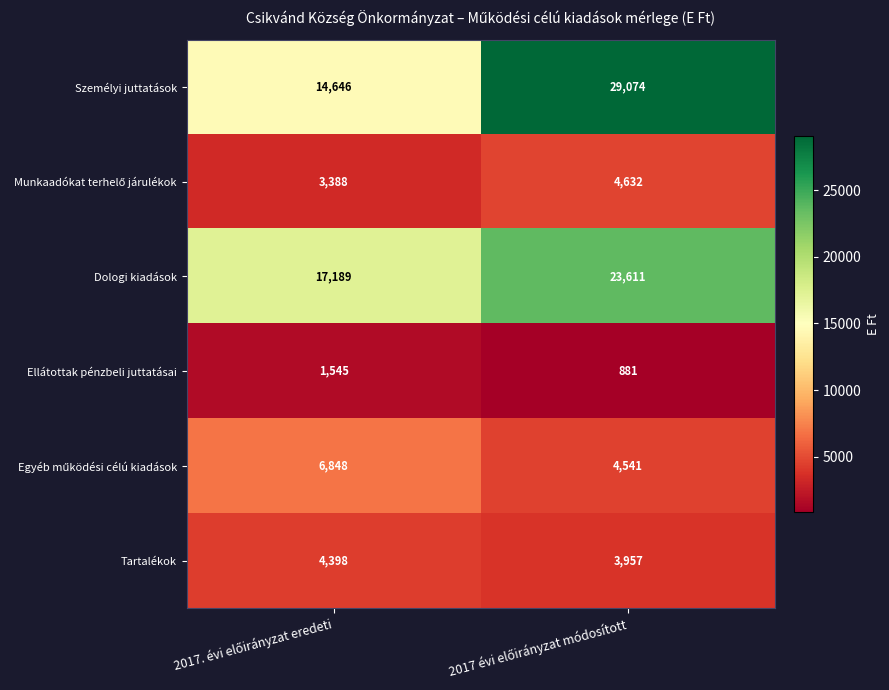

What is the maximum value shown in the chart?

29074